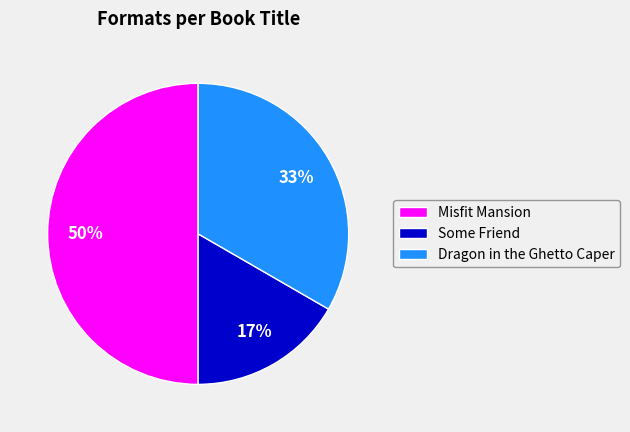

Combined, do Dragon in the Ghetto Caper and Misfit Mansion account for over 50%?

Yes